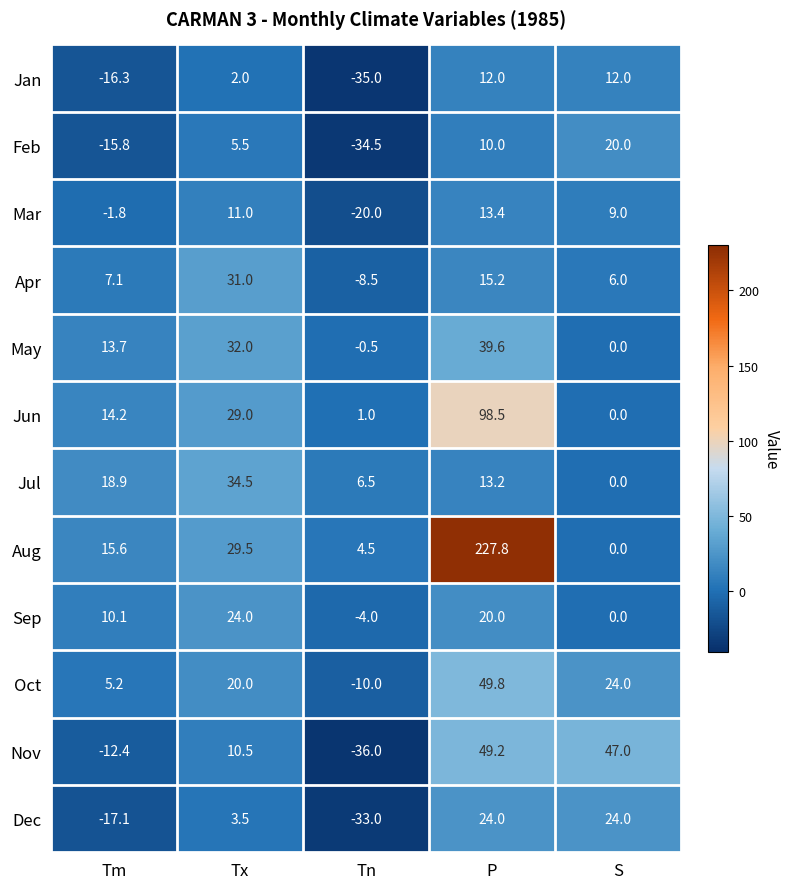

Rank the categories by Nov value from highest to lowest.

P, S, Tx, Tm, Tn